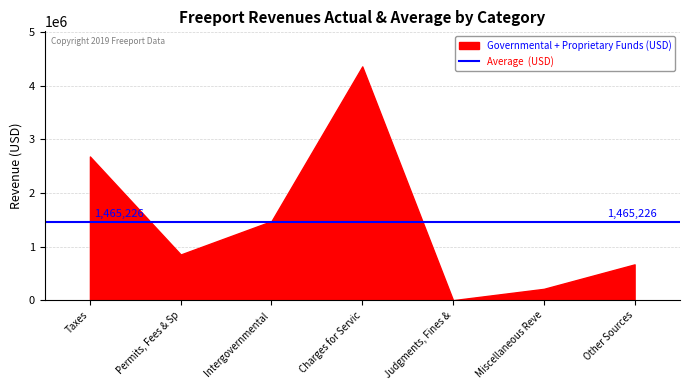

What is the label of the 6th point from the left?

Miscellaneous Revenues